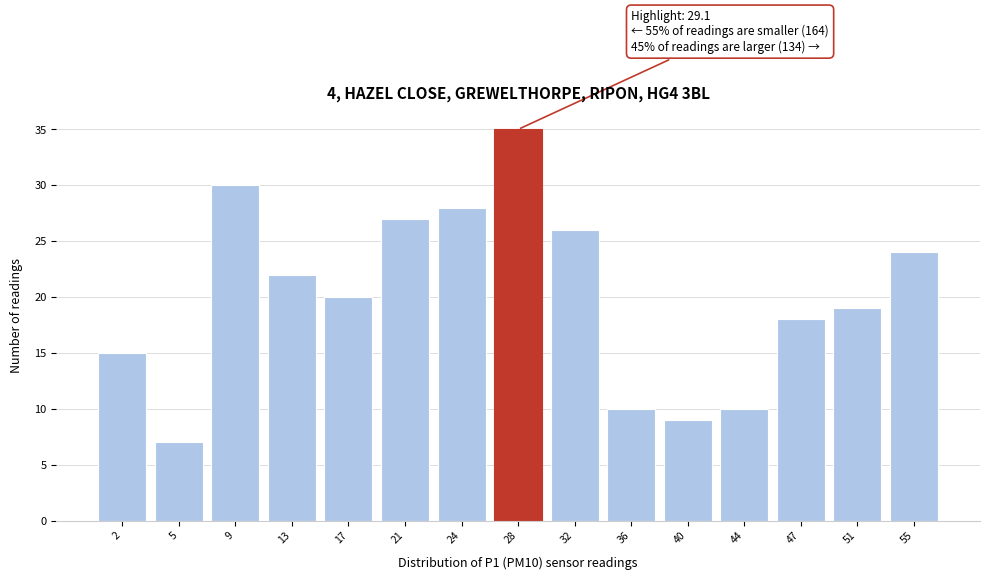

Reading left to right, what are all the values shown in this chart?

2=15	5=7	9=30	13=22	17=20	21=27	24=28	28=35	32=26	36=10	40=9	44=10	47=18	51=19	55=24